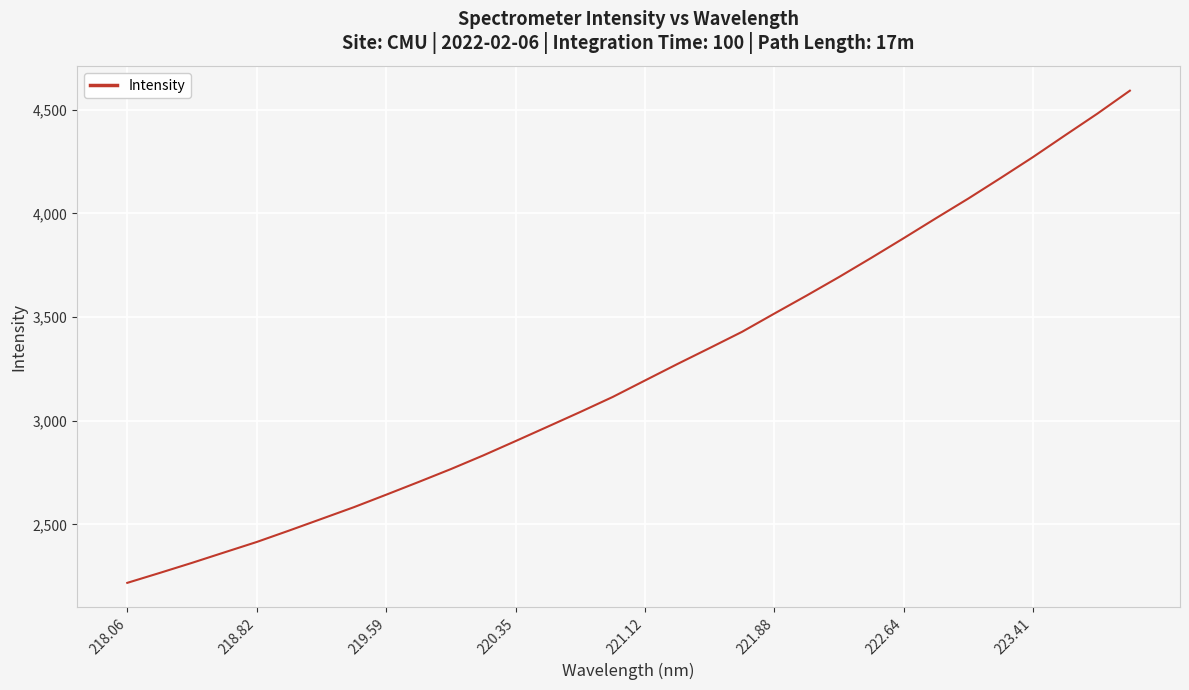

What is the maximum value shown in the chart?

4592.6